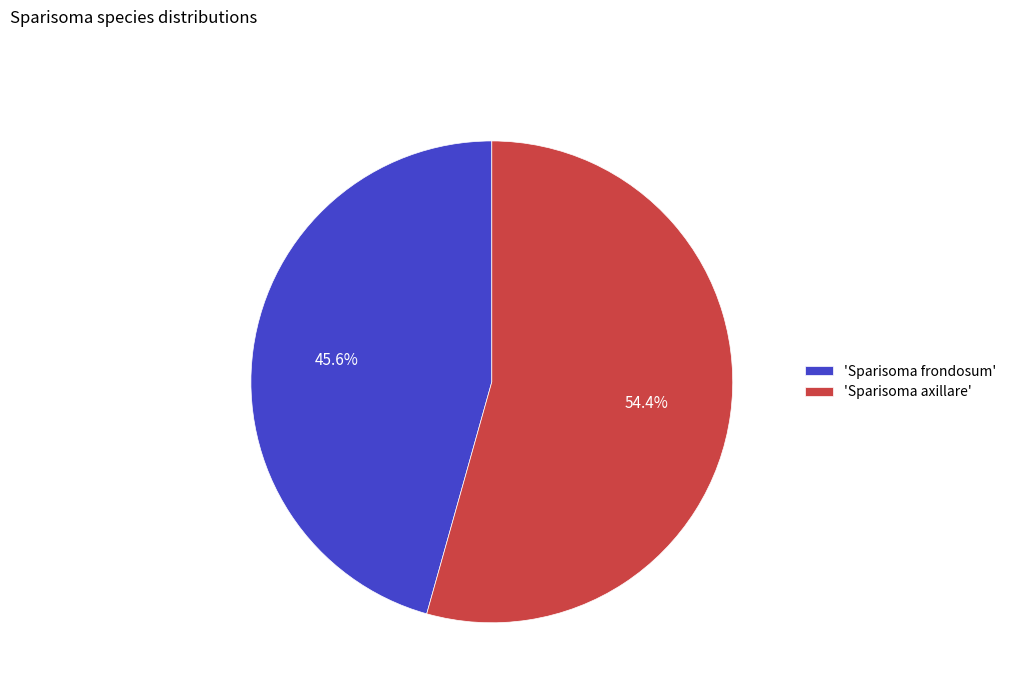

Is there any slice that represents more than half of the pie?

Yes